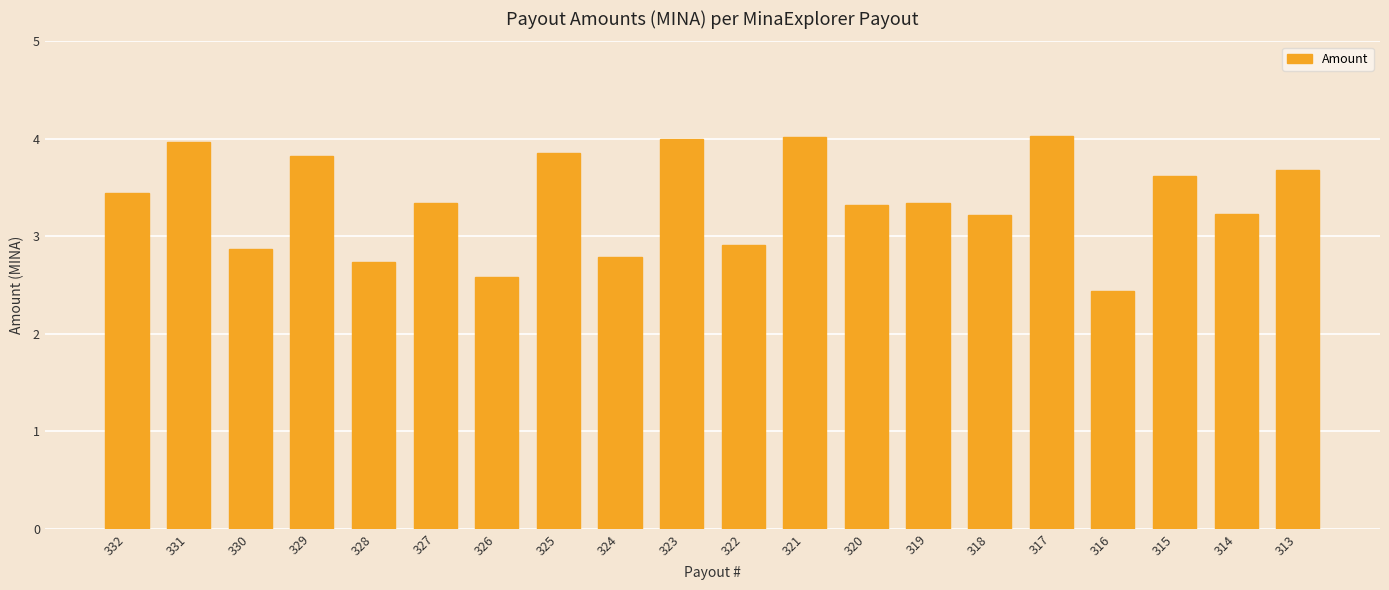

The value at 328 is 0.6. True or false?

False